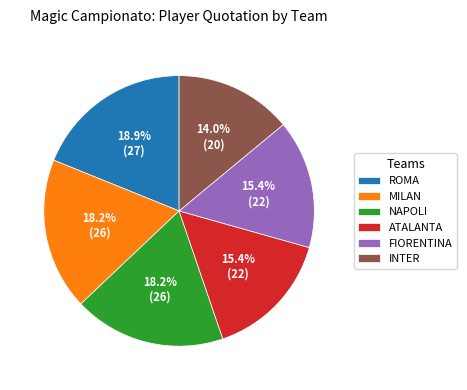

What is the ratio of the value at MILAN to the value at FIORENTINA?

1.2